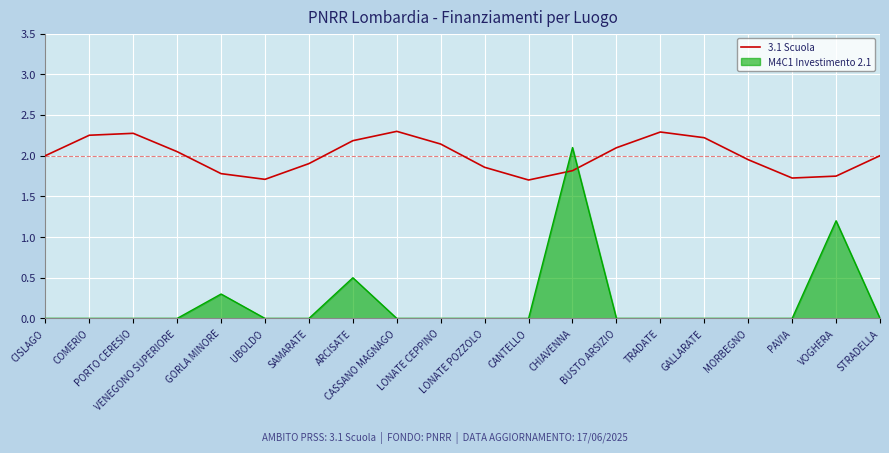

Which series has the largest range (max minus min)?

M4C1 Investimento 2.1